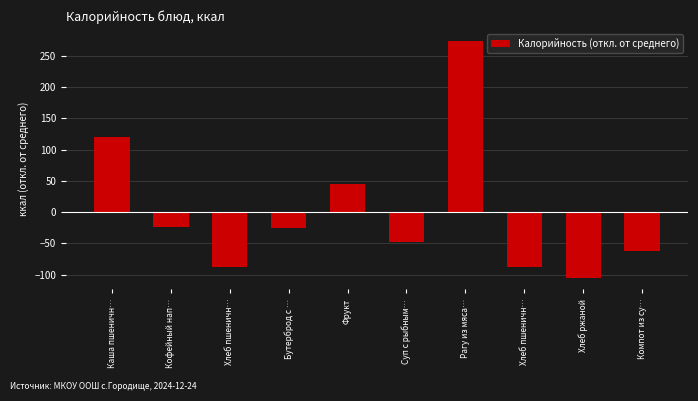

Are the bars horizontal?

No